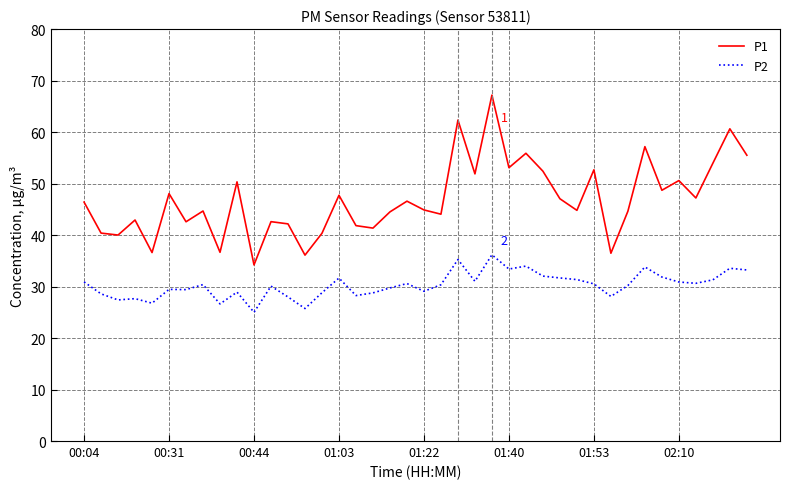

Rank the series by their average value, from lowest to highest.

P2, P1